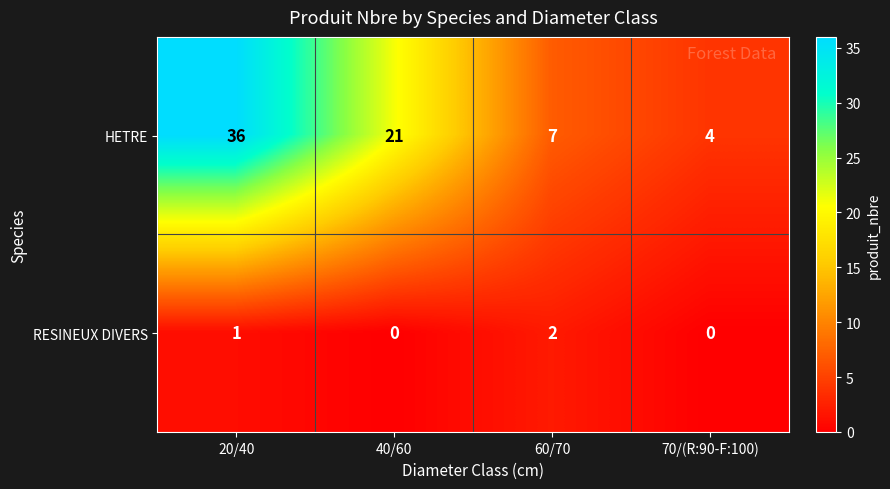

Reading right to left, list all the values displayed in this chart.

HETRE: 4	7	21	36
RESINEUX DIVERS: 0	2	0	1